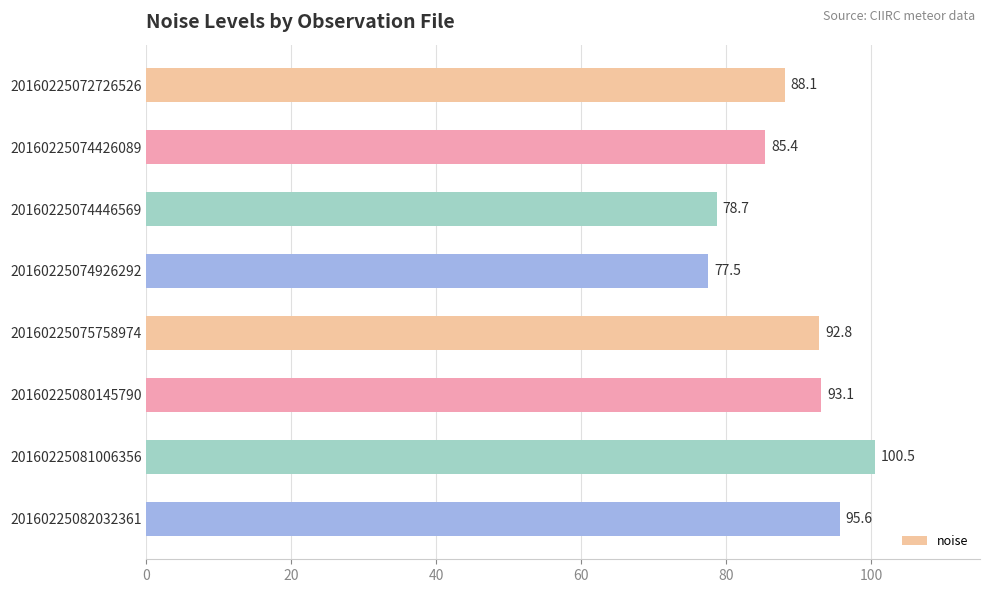

What is the smallest value displayed?

77.5